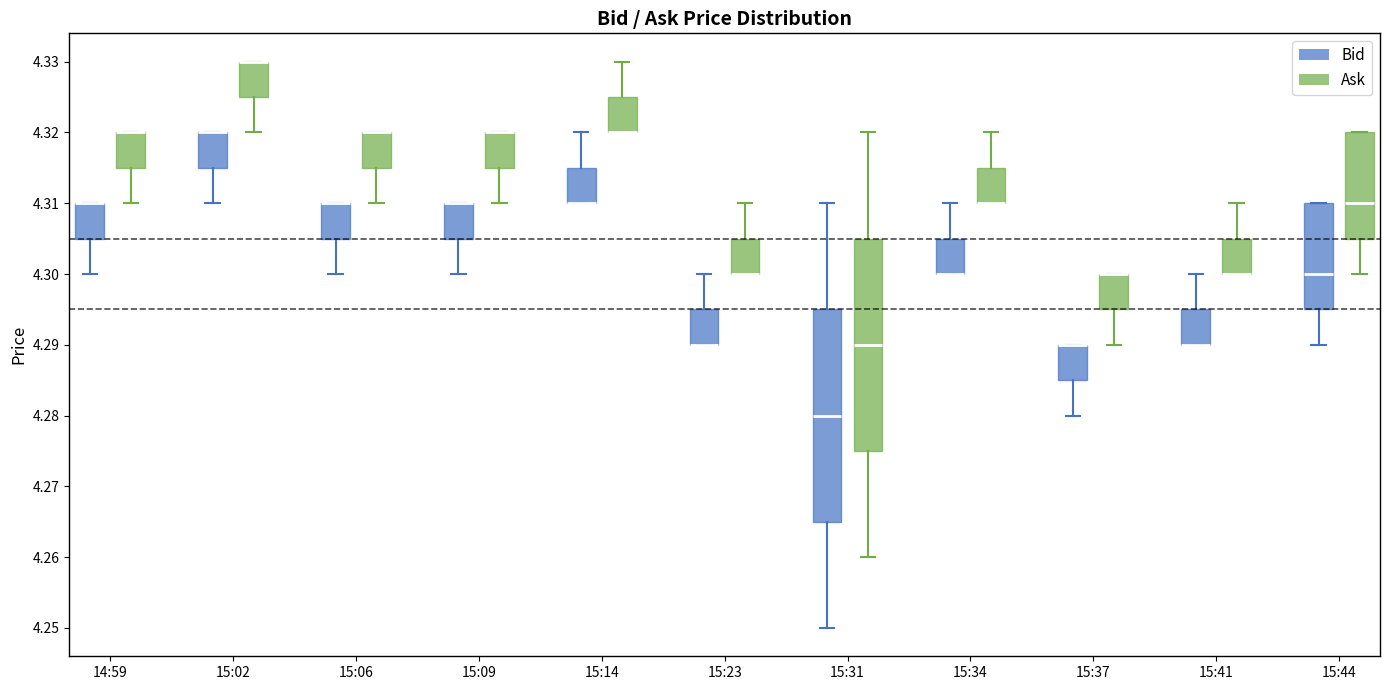

Reading left to right, read every box against the y-axis: the position of its median line, the range the box covers, and the ends of its whiskers. The values are not printed on the chart, so give them approximately, as read against the axis.

14:59 (Bid): median 4.310 (drawn on the box's upper edge), box 4.305 to 4.310, whiskers 4.300 to 4.310
14:59 (Ask): median 4.320 (drawn on the box's upper edge), box 4.315 to 4.320, whiskers 4.310 to 4.320
15:02 (Bid): median 4.320 (drawn on the box's upper edge), box 4.315 to 4.320, whiskers 4.310 to 4.320
15:02 (Ask): median 4.330 (drawn on the box's upper edge), box 4.325 to 4.330, whiskers 4.320 to 4.330
15:06 (Bid): median 4.310 (drawn on the box's upper edge), box 4.305 to 4.310, whiskers 4.300 to 4.310
15:06 (Ask): median 4.320 (drawn on the box's upper edge), box 4.315 to 4.320, whiskers 4.310 to 4.320
15:09 (Bid): median 4.310 (drawn on the box's upper edge), box 4.305 to 4.310, whiskers 4.300 to 4.310
15:09 (Ask): median 4.320 (drawn on the box's upper edge), box 4.315 to 4.320, whiskers 4.310 to 4.320
15:14 (Bid): median 4.310 (drawn on the box's lower edge), box 4.310 to 4.315, whiskers 4.310 to 4.320
15:14 (Ask): median 4.320 (drawn on the box's lower edge), box 4.320 to 4.325, whiskers 4.320 to 4.330
15:23 (Bid): median 4.290 (drawn on the box's lower edge), box 4.290 to 4.295, whiskers 4.290 to 4.300
15:23 (Ask): median 4.300 (drawn on the box's lower edge), box 4.300 to 4.305, whiskers 4.300 to 4.310
15:31 (Bid): median 4.280, box 4.265 to 4.295, whiskers 4.250 to 4.310
15:31 (Ask): median 4.290, box 4.275 to 4.305, whiskers 4.260 to 4.320
15:34 (Bid): median 4.300 (drawn on the box's lower edge), box 4.300 to 4.305, whiskers 4.300 to 4.310
15:34 (Ask): median 4.310 (drawn on the box's lower edge), box 4.310 to 4.315, whiskers 4.310 to 4.320
15:37 (Bid): median 4.290 (drawn on the box's upper edge), box 4.285 to 4.290, whiskers 4.280 to 4.290
15:37 (Ask): median 4.300 (drawn on the box's upper edge), box 4.295 to 4.300, whiskers 4.290 to 4.300
15:41 (Bid): median 4.290 (drawn on the box's lower edge), box 4.290 to 4.295, whiskers 4.290 to 4.300
15:41 (Ask): median 4.300 (drawn on the box's lower edge), box 4.300 to 4.305, whiskers 4.300 to 4.310
15:44 (Bid): median 4.300, box 4.295 to 4.310, whiskers 4.290 to 4.310
15:44 (Ask): median 4.310, box 4.305 to 4.320, whiskers 4.300 to 4.320